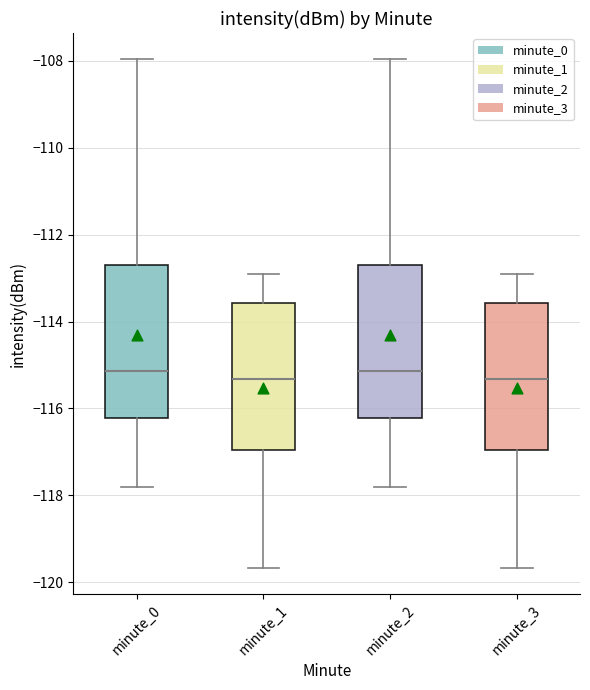

Reading left to right, transcribe this box plot: for each box, give where its median line is, the range the box spans, and where its two whiskers end, as read against the y-axis. The values are not printed on the chart, so give them approximately, as read against the axis.

minute_0: median -115.2, box -116.2 to -112.6, whiskers -117.8 to -108.0
minute_1: median -115.4, box -117.0 to -113.6, whiskers -119.6 to -112.8
minute_2: median -115.2, box -116.2 to -112.6, whiskers -117.8 to -108.0
minute_3: median -115.4, box -117.0 to -113.6, whiskers -119.6 to -112.8